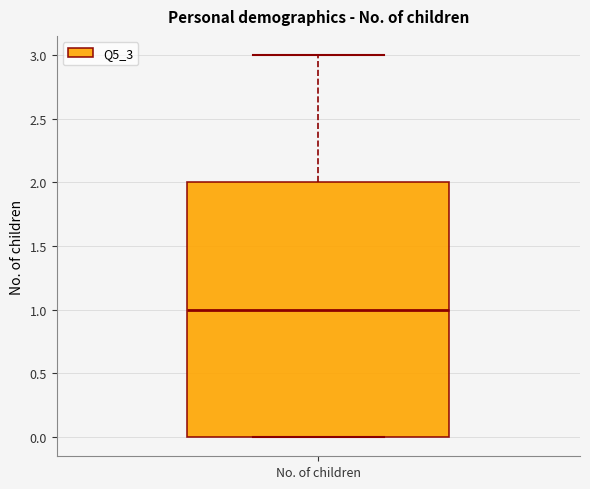

Read this box plot against the y-axis: the position of the median line, the range covered by the box, and the ends of both whiskers. The values are not printed on the chart, so give them approximately, as read against the axis.

median 1, box 0 to 2, whiskers 0 to 3